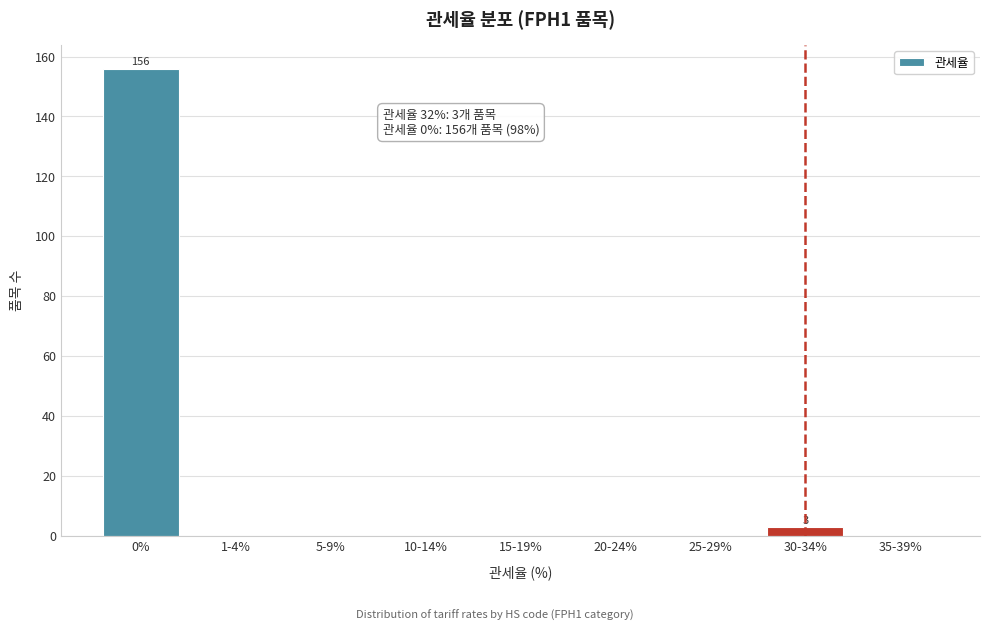

Reading right to left, list all the values displayed in this chart.

35-39%=0	30-34%=3	25-29%=0	20-24%=0	15-19%=0	10-14%=0	5-9%=0	1-4%=0	0%=156